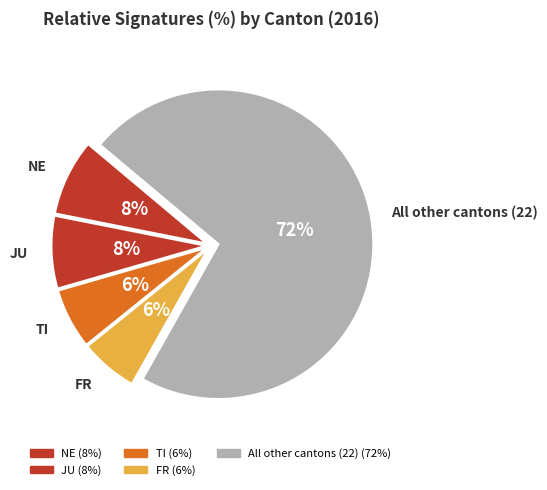

Is it true that NE is 8% of the pie?

True